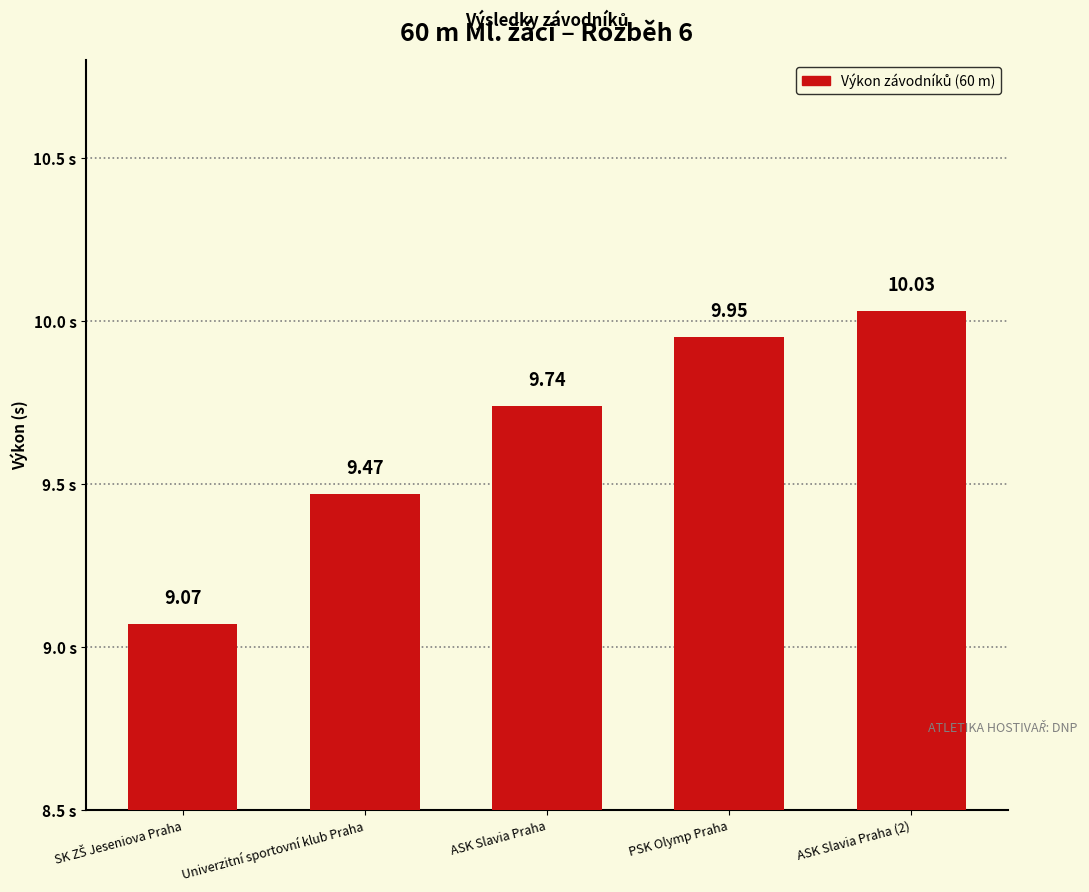

What is the value of the 2nd bar from the left?

9.5